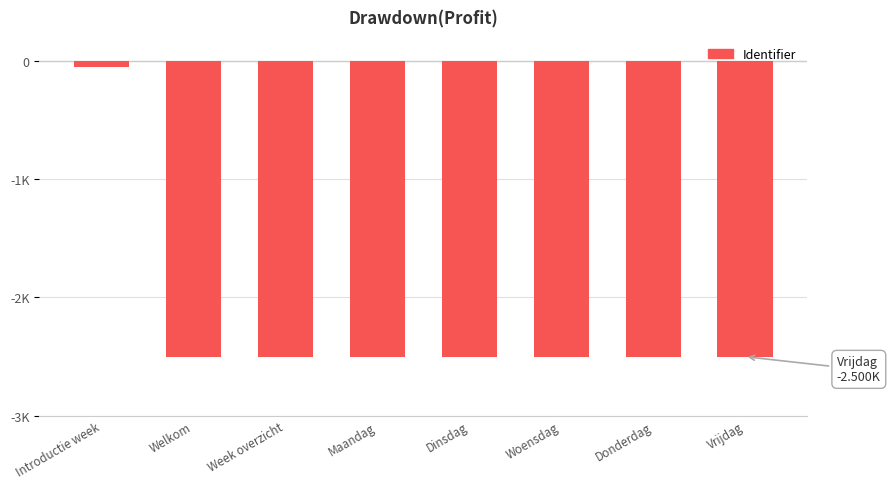

What value does the data have at Vrijdag?

-2500.0